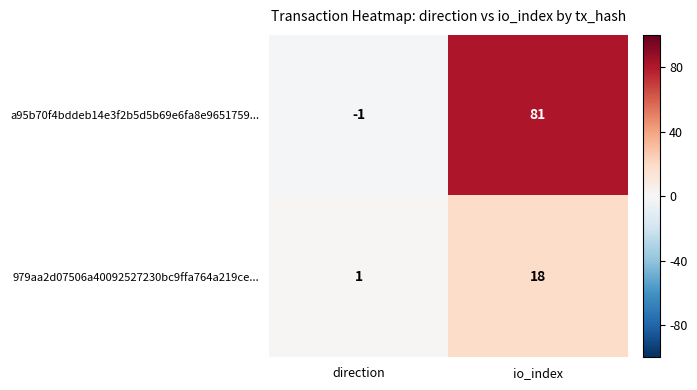

How many series are shown in this chart?

2